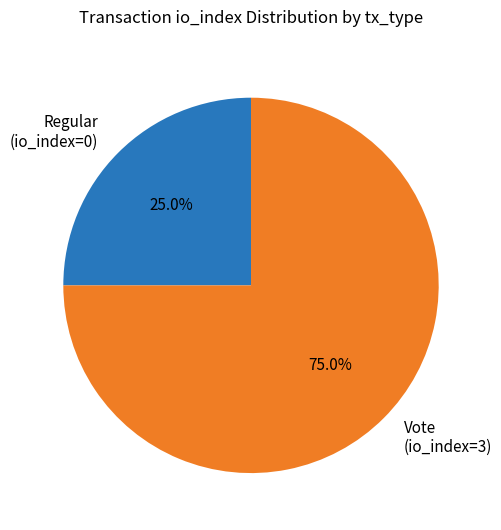

Which category has the smallest portion of the pie?

Regular (io_index=0)